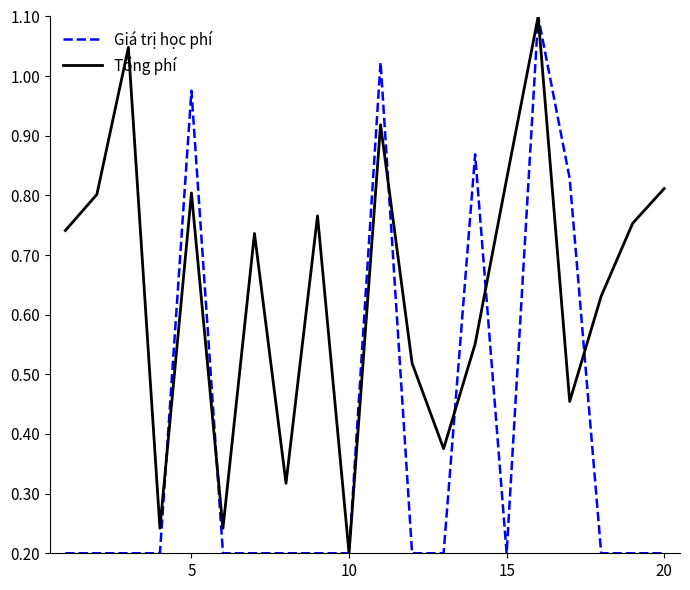

Which series ends up on top after the final intersection of Giá trị học phí and Tổng phí?

Tổng phí